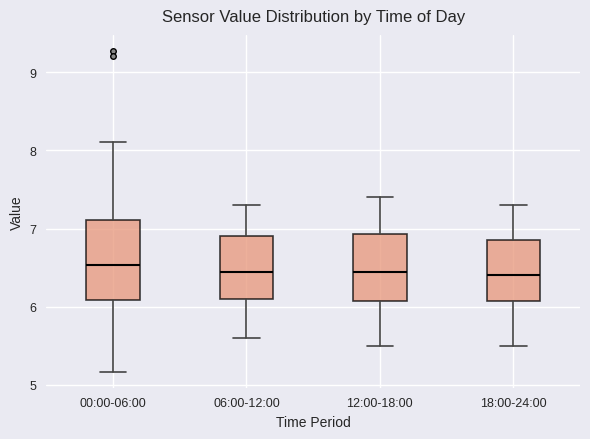

Where does the median line of the box for 06:00-12:00 sit on the y-axis? The values are not printed on the chart, so give them approximately, as read against the axis.

6.5